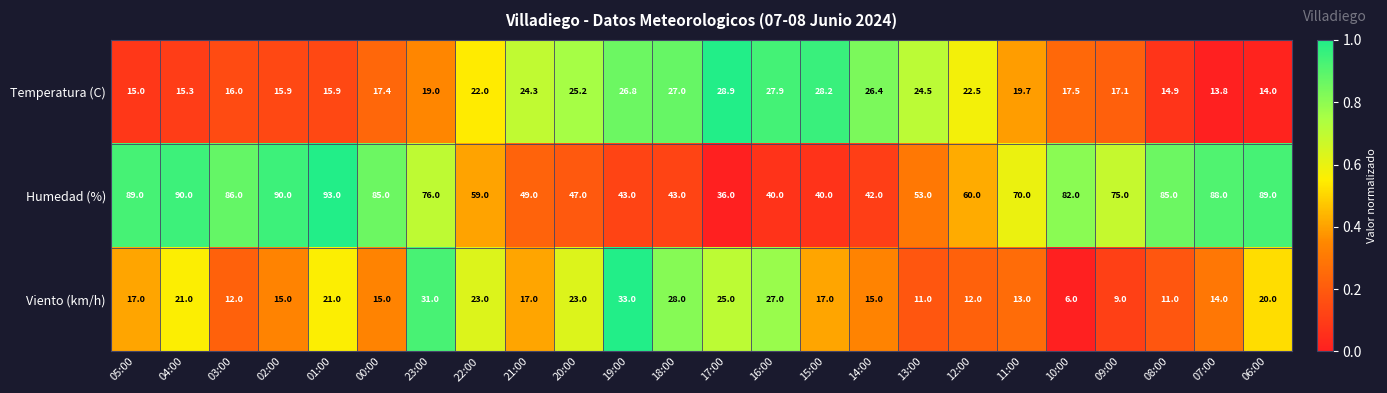

True or false: Temperatura (C) has a value of 15.9 at 01:00.

True